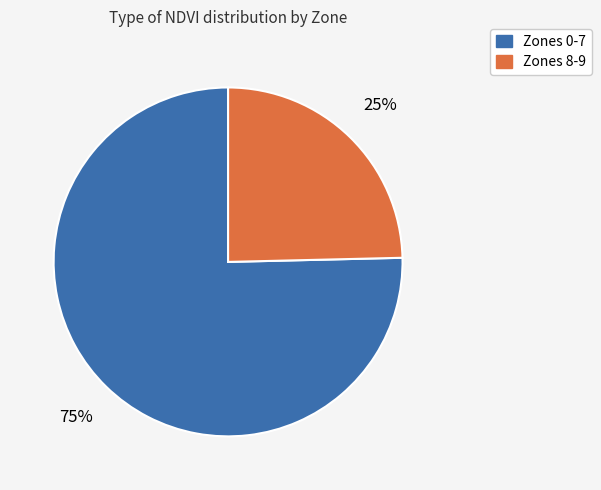

Combined, do Zones 0-7 and Zones 8-9 account for over 50%?

Yes